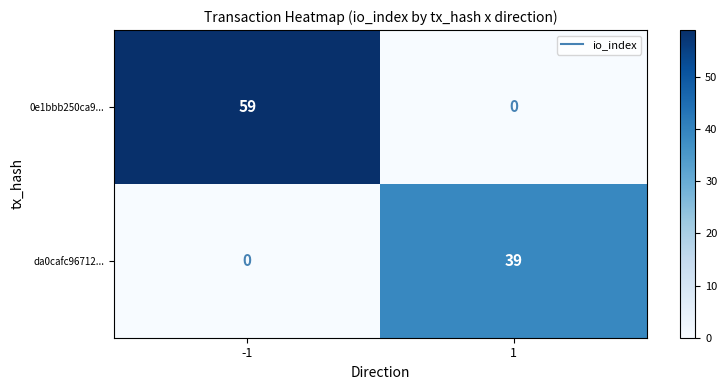

How many data points does each series have?

2